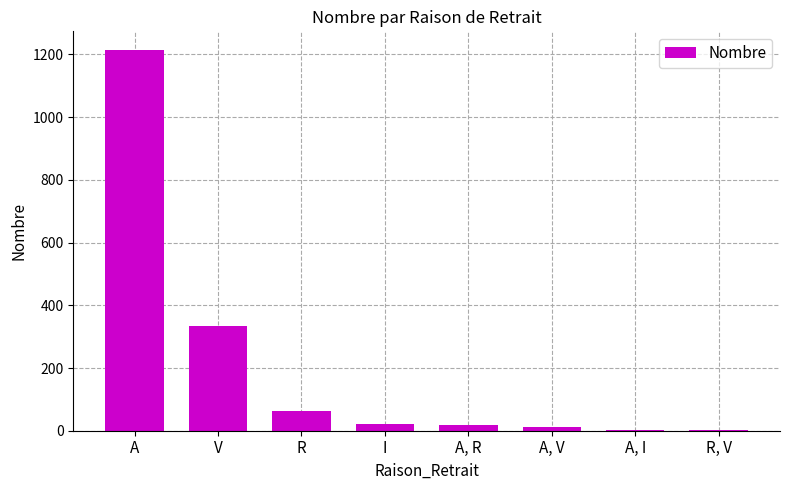

How many series are shown in this chart?

1